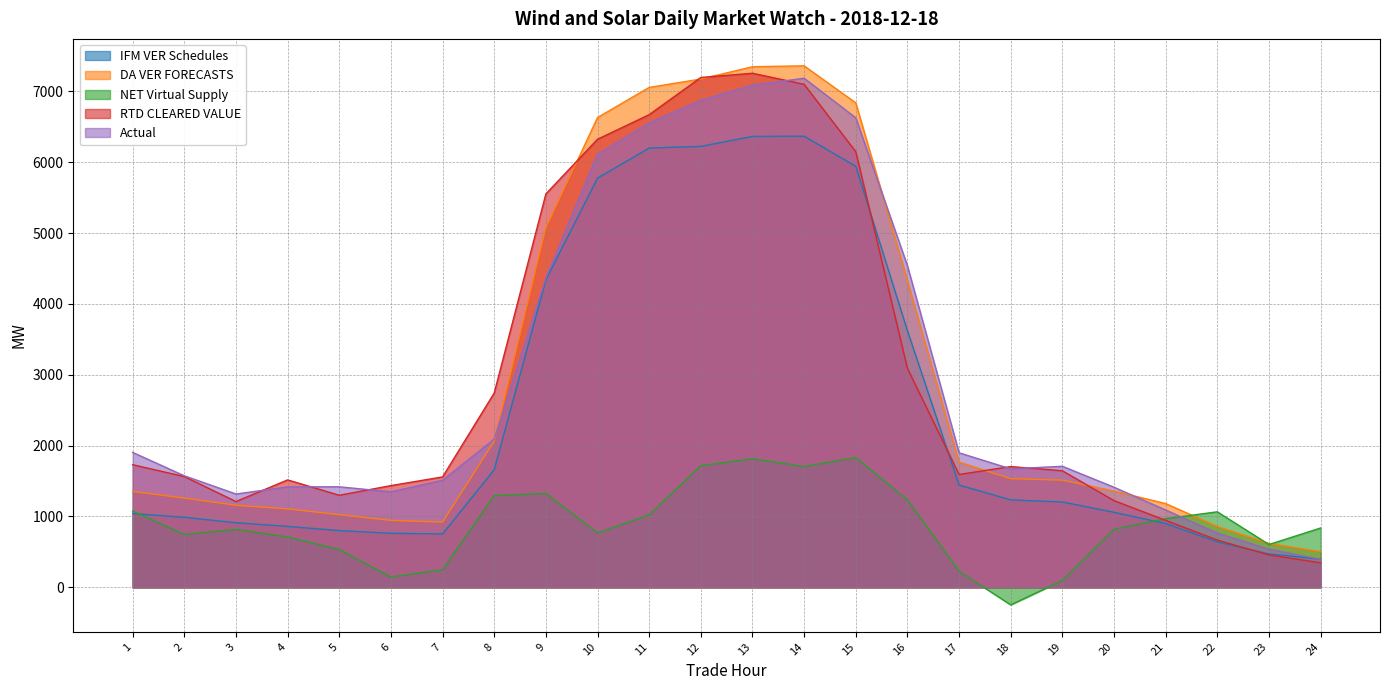

Which category has the highest value in the RTD CLEARED VALUE series?

13